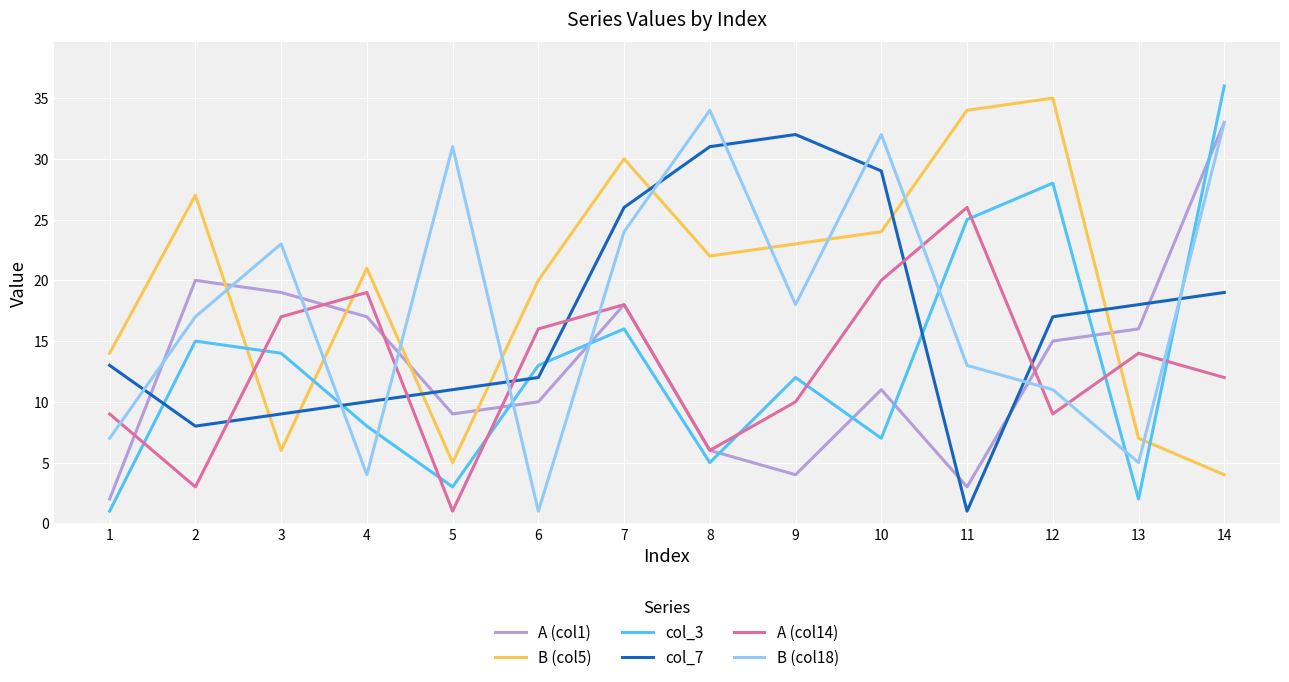

How many interior local peaks does the B (col5) series have?

4